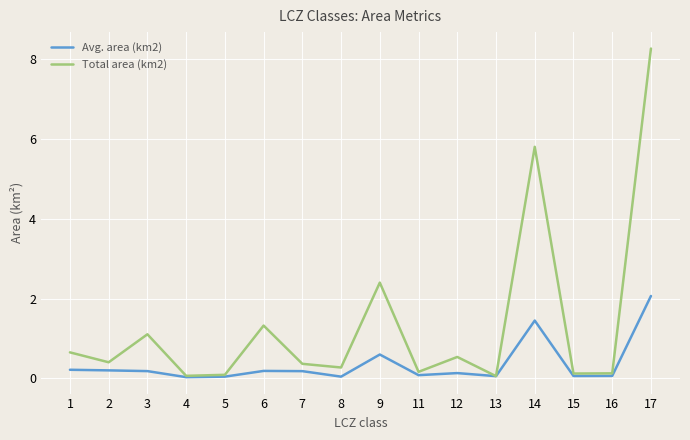

What are all the series names shown in the legend?

Avg. area (km2), Total area (km2)